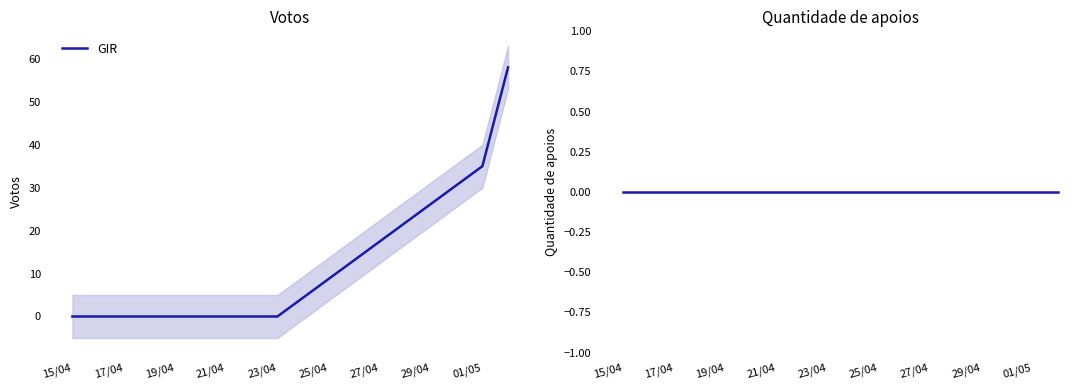

The value of GIR at 21/04 is 0. True or false?

True